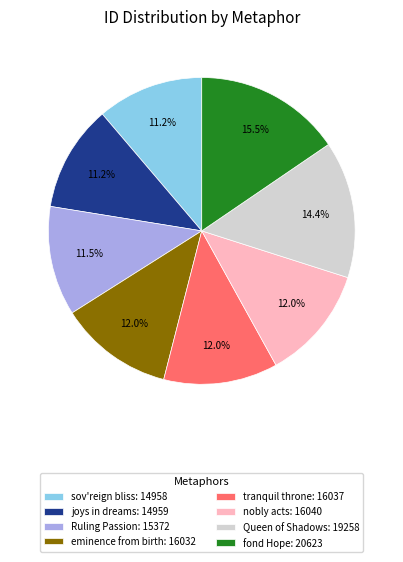

Approximately how many times larger is the value at eminence from birth: 16032 compared to nobly acts: 16040?

1.0